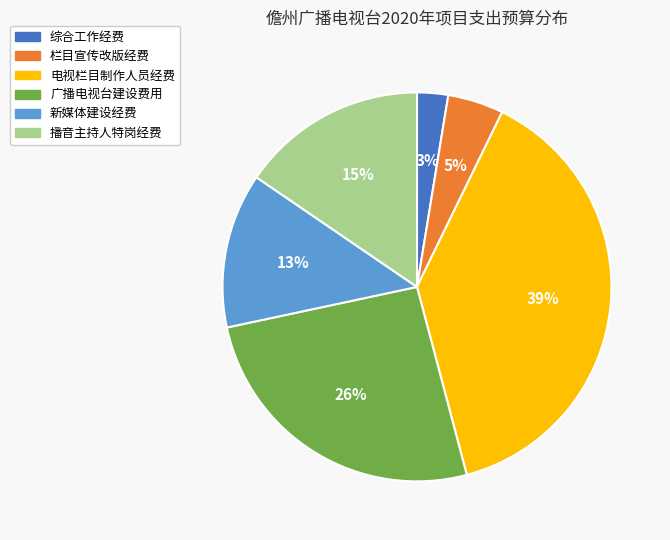

How many slices are in this pie chart?

6